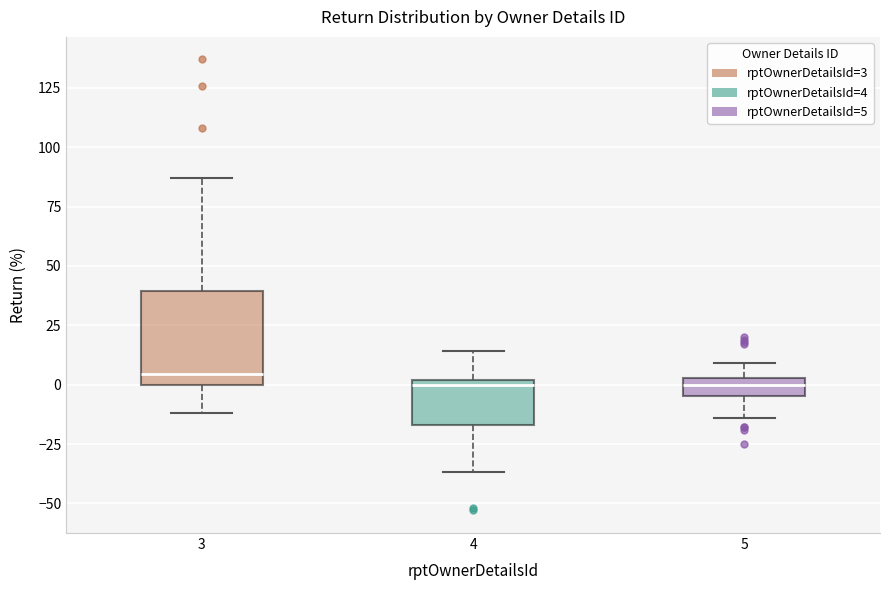

Reading left to right, transcribe this box plot: for each box, give where its median line is, the range the box spans, and where its two whiskers end, as read against the y-axis. The values are not printed on the chart, so give them approximately, as read against the axis.

3: median 5, box 0 to 40, whiskers -10 to 85
4: median 0 (just below the box's upper edge), box -15 to 0, whiskers -35 to 15
5: median 0, box -5 to 5, whiskers -15 to 10